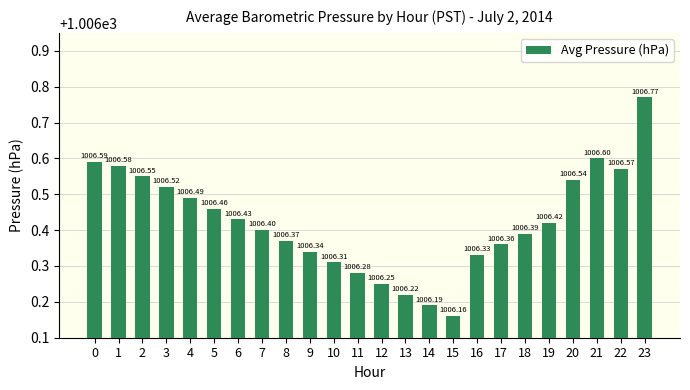

What is the approximate value at 4?

1006.5